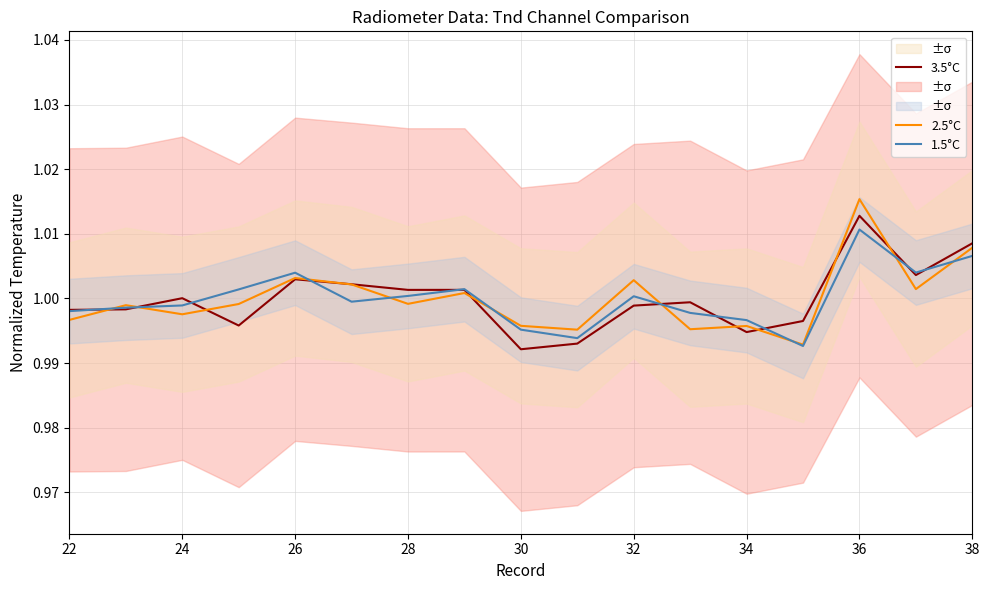

True or false: 2.5°C has a value of 0.3 at 24.

False